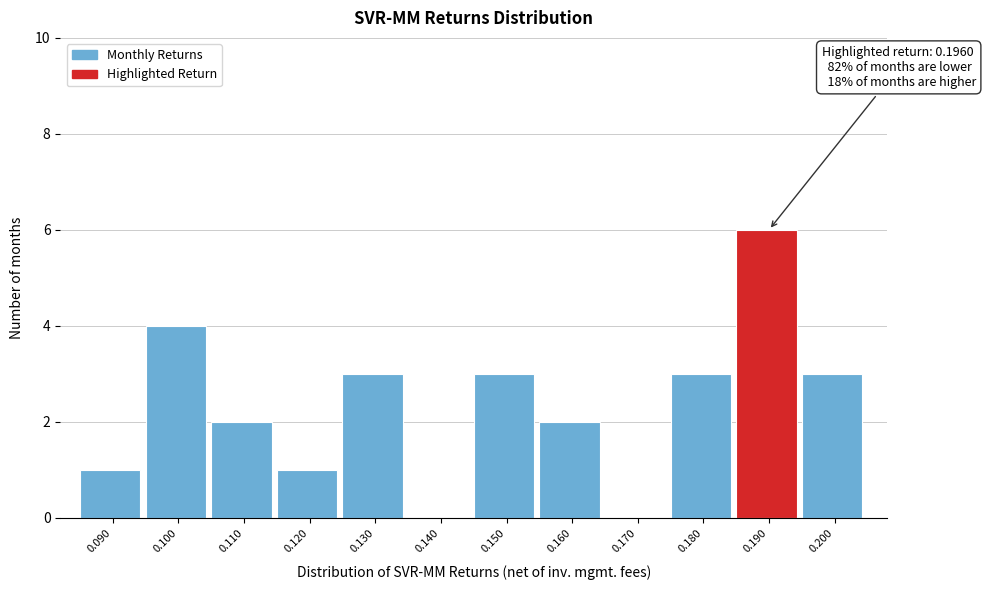

Reading left to right, transcribe all the data shown in this chart.

0.090=1	0.100=4	0.110=2	0.120=1	0.130=3	0.140=0	0.150=3	0.160=2	0.170=0	0.180=3	0.190=6	0.200=3